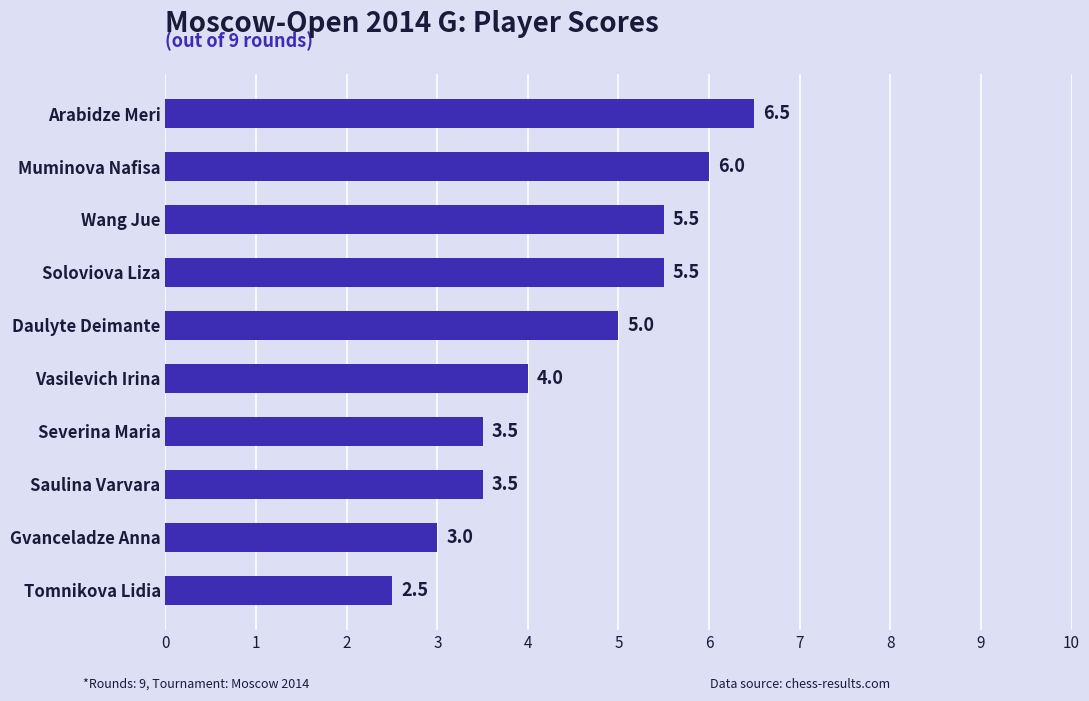

What is the approximate value at Gvanceladze Anna?

3.0